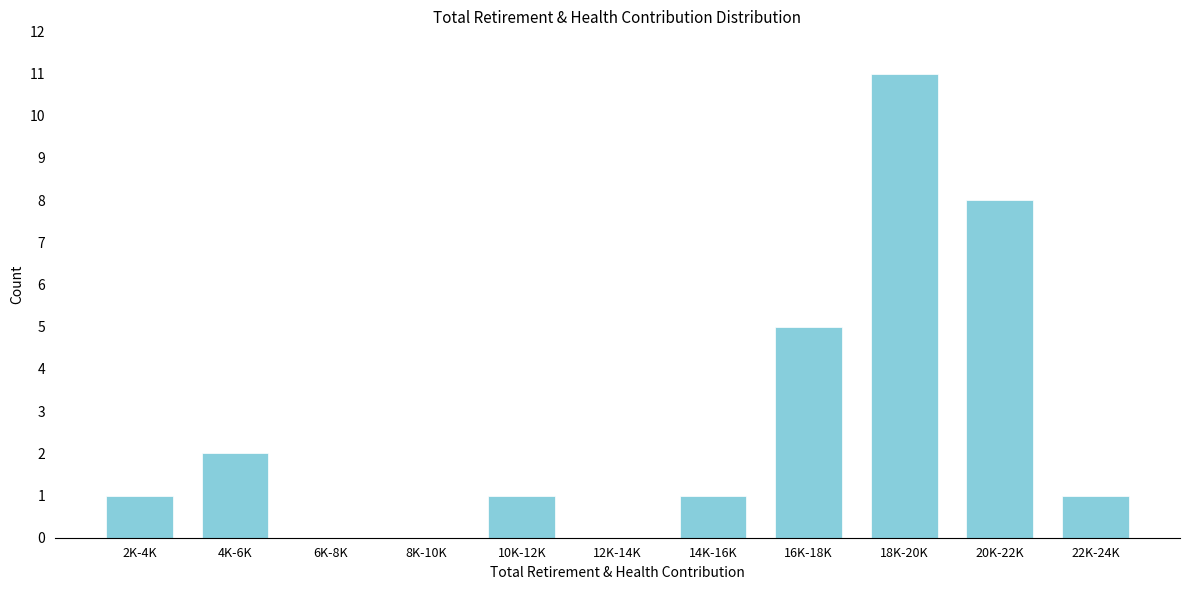

Reading left to right, transcribe all the data shown in this chart.

2K-4K=1	4K-6K=2	6K-8K=0	8K-10K=0	10K-12K=1	12K-14K=0	14K-16K=1	16K-18K=5	18K-20K=11	20K-22K=8	22K-24K=1